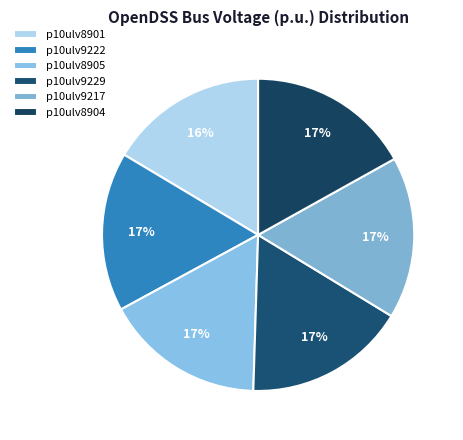

Which slice is the largest?

p10ulv8904